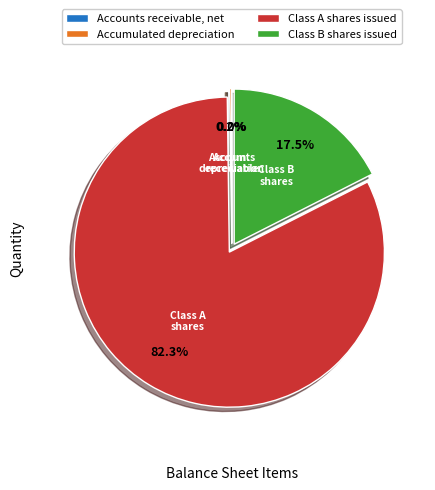

What portion of the pie excludes Class A shares issued?

17.7%